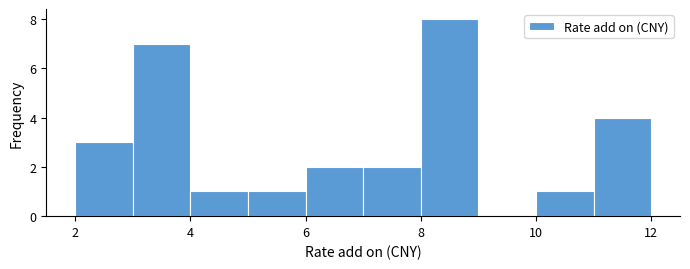

Reading left to right, transcribe this chart: for each bar, give the range it covers on the x-axis and its height. The values are not printed on the chart, so give them approximately, as read against the axis.

2 to 3: 3
3 to 4: 7
4 to 5: 1
5 to 6: 1
6 to 7: 2
7 to 8: 2
8 to 9: 8
9 to 10: 0
10 to 11: 1
11 to 12: 4